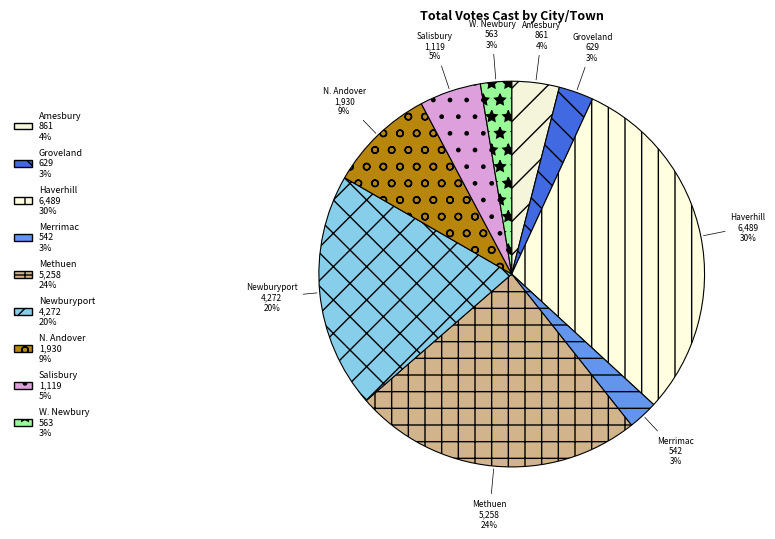

Which has a higher value, Amesbury or W. Newbury?

Amesbury